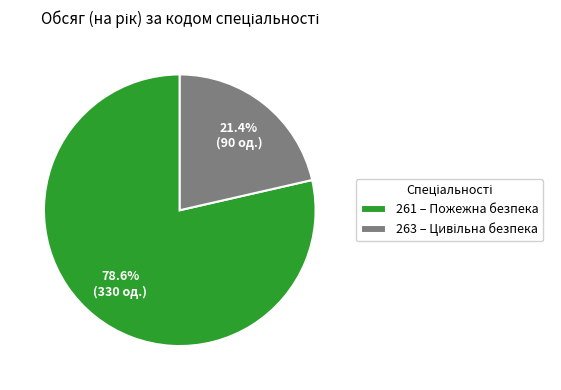

Is 261 the majority of the pie?

Yes